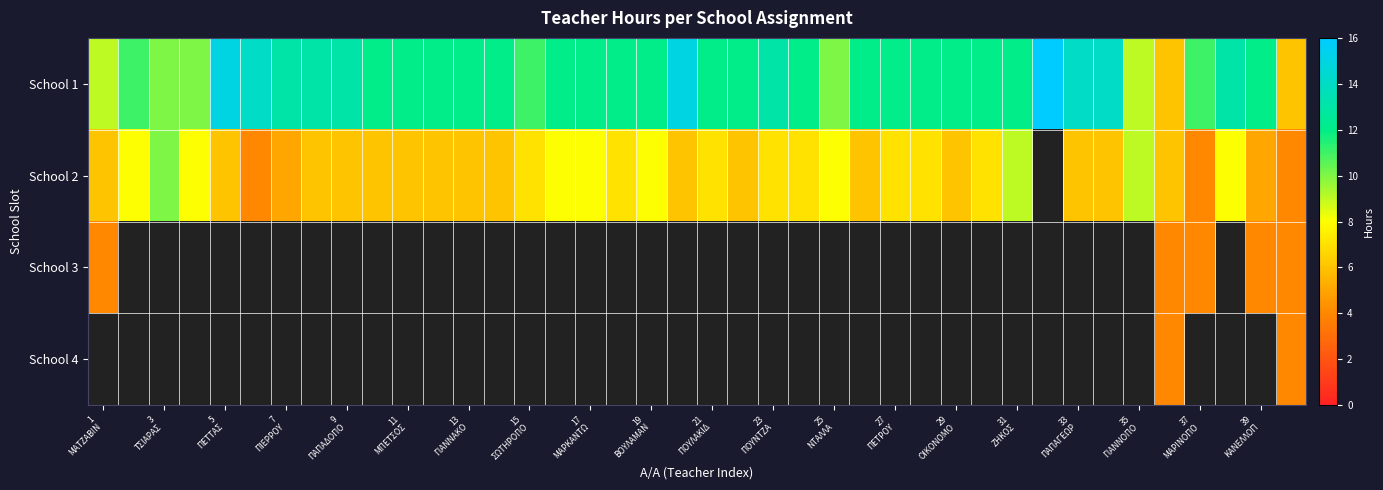

Which series has the largest range (max minus min)?

School 1